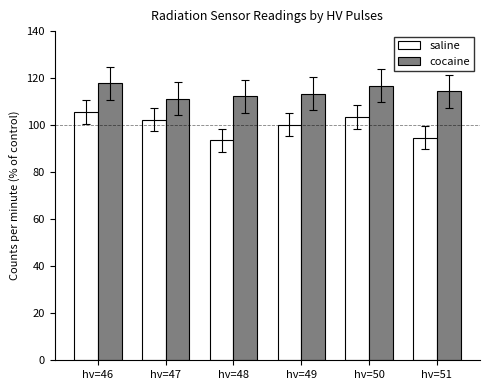

Reading right to left, transcribe all the data shown in this chart.

saline: hv=51=94.7	hv=50=103.5	hv=49=100.2	hv=48=93.6	hv=47=102.4	hv=46=105.7
cocaine: hv=51=114.5	hv=50=116.7	hv=49=113.4	hv=48=112.3	hv=47=111.2	hv=46=117.8